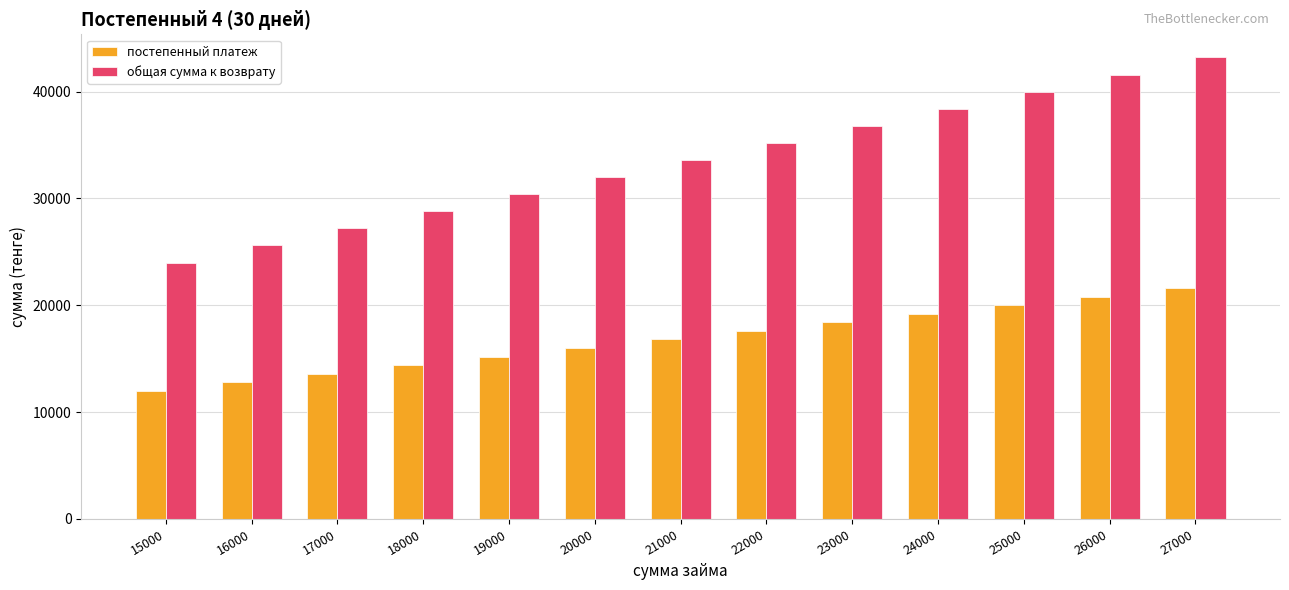

The общая сумма к возврату series shows 40000 at 25000. True or false?

True